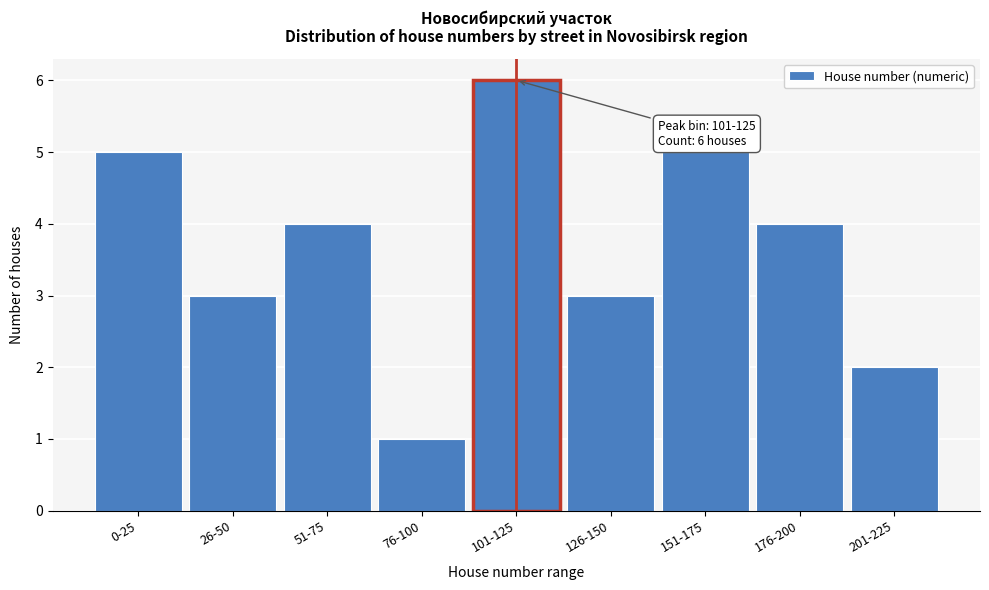

Reading right to left, list all the values displayed in this chart.

2	4	5	3	6	1	4	3	5